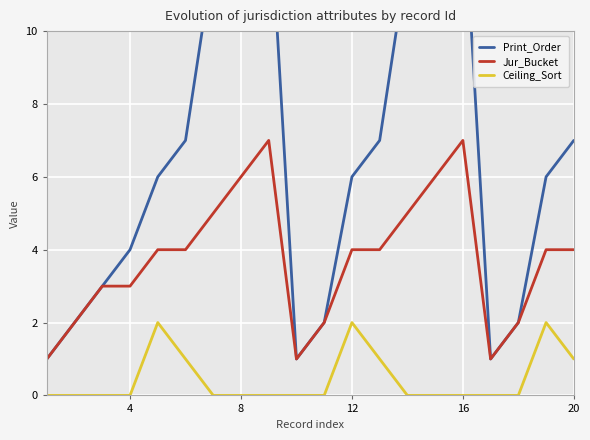

Is it true that Jur_Bucket equals 4 at 12?

True